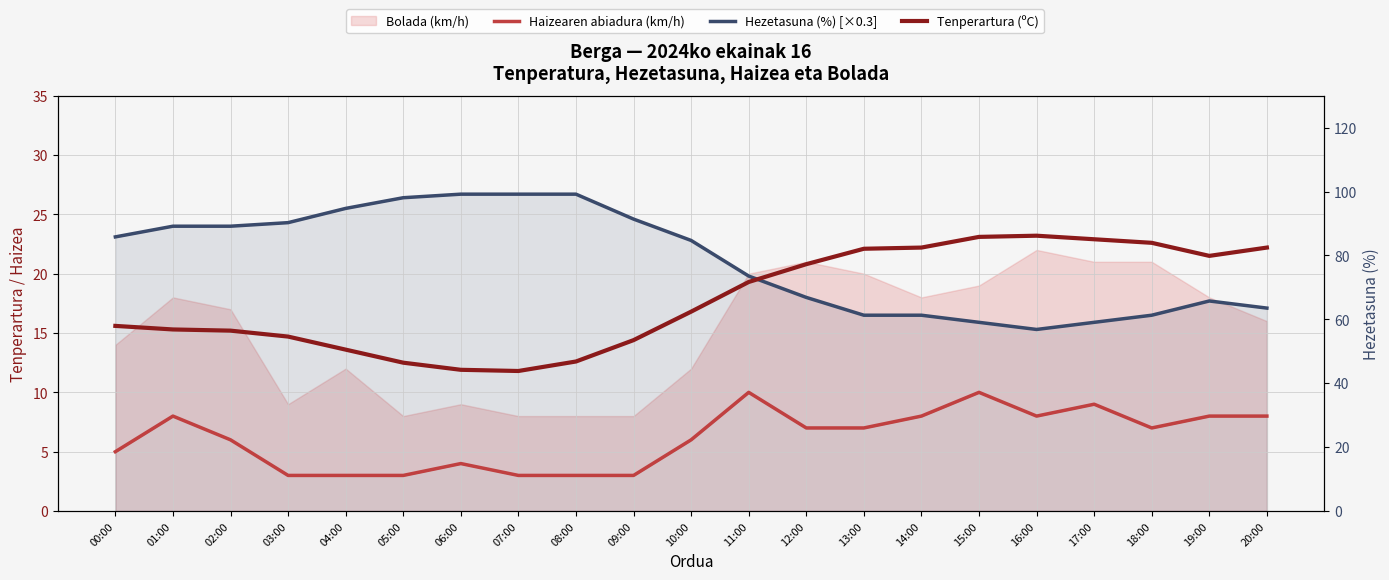

How many lines are shown in the chart?

3